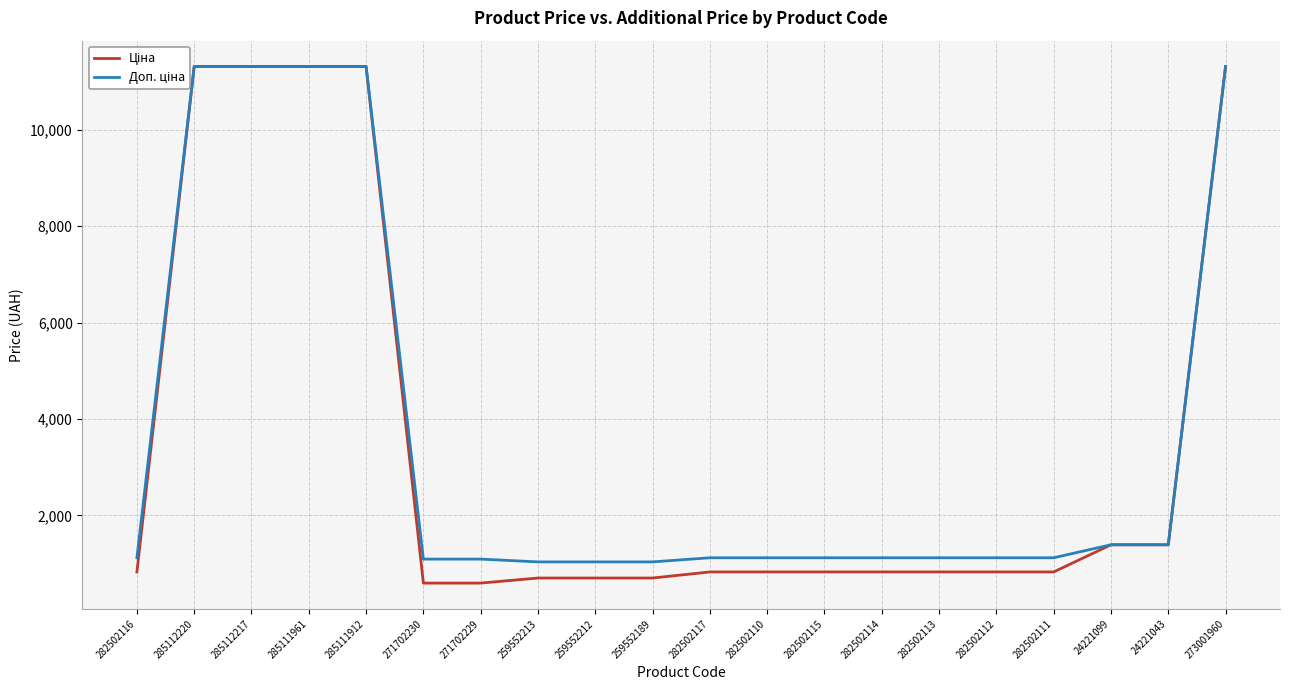

True or false: Ціна and Доп. ціна cross at least once.

False